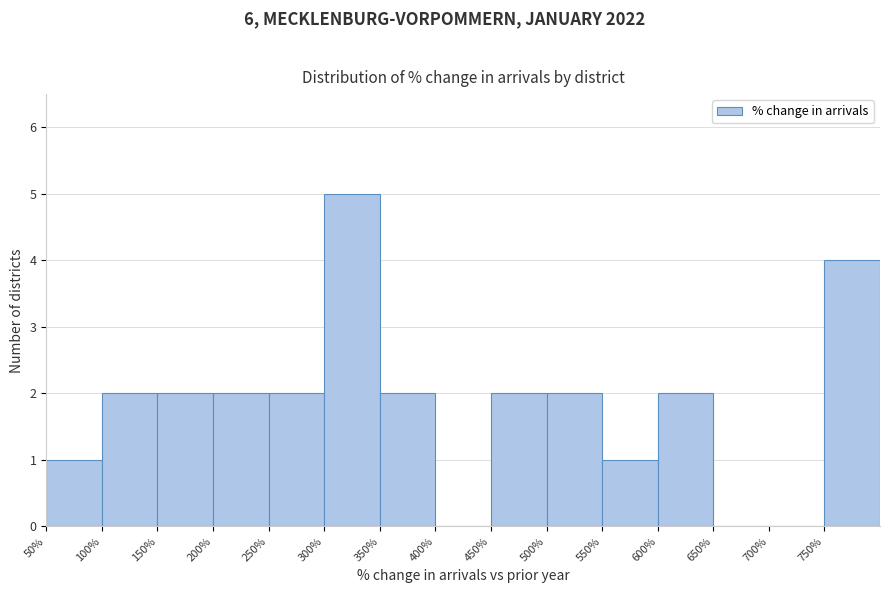

Which range on the x-axis has the tallest bar?

300 to 350